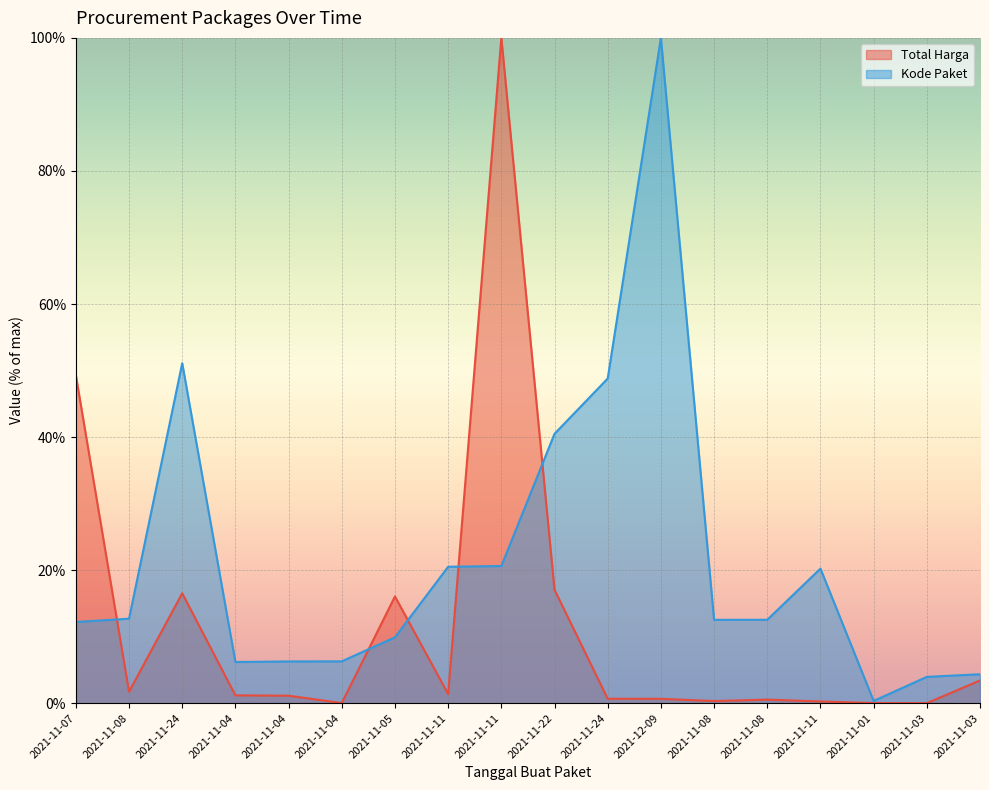

Reading left to right, list all the values displayed in this chart.

Total Harga: 2021-11-07=49.3	2021-11-08=1.7	2021-11-24=16.5	2021-11-04=1.2	2021-11-04=1.1	2021-11-04=0.0	2021-11-05=16.0	2021-11-11=1.4	2021-11-11=100.0	2021-11-22=17.0	2021-11-24=0.7	2021-12-09=0.7	2021-11-08=0.3	2021-11-08=0.5	2021-11-11=0.3	2021-11-01=0.0	2021-11-03=0.0	2021-11-03=3.4
Kode Paket: 2021-11-07=12.2	2021-11-08=12.7	2021-11-24=51.1	2021-11-04=6.2	2021-11-04=6.3	2021-11-04=6.3	2021-11-05=9.9	2021-11-11=20.5	2021-11-11=20.6	2021-11-22=40.5	2021-11-24=48.8	2021-12-09=100.0	2021-11-08=12.5	2021-11-08=12.5	2021-11-11=20.2	2021-11-01=0.3	2021-11-03=4.0	2021-11-03=4.3